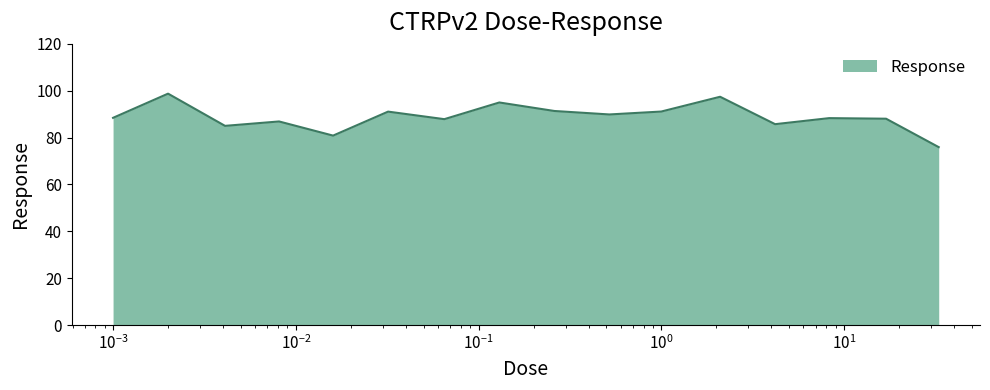

What is the difference between the maximum and minimum values?

22.8